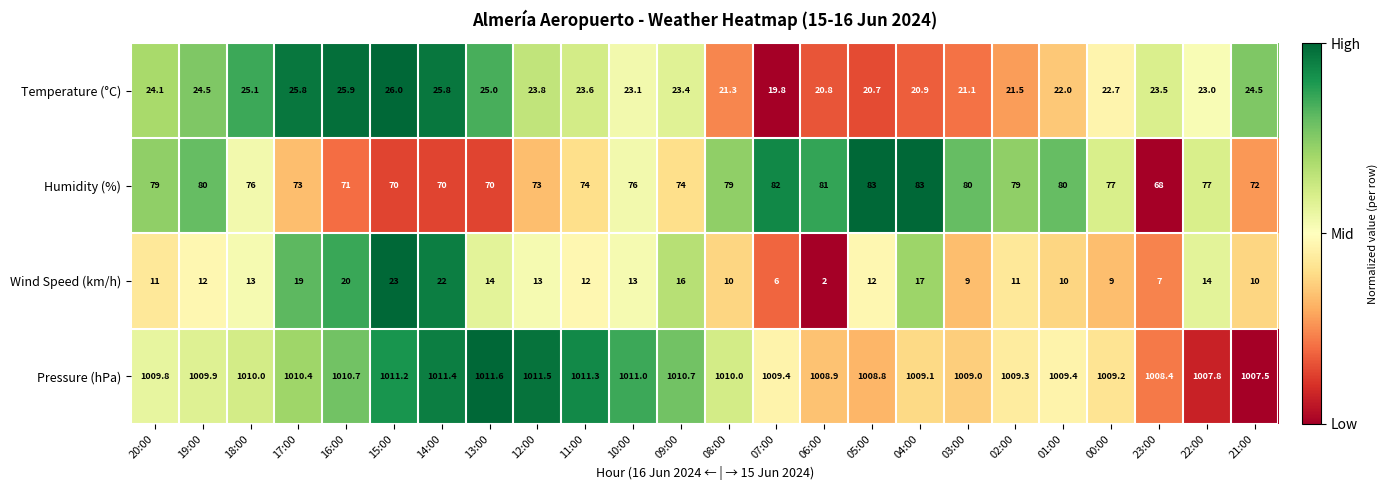

What is the spread (max minus min) of values at 02:00?

998.3